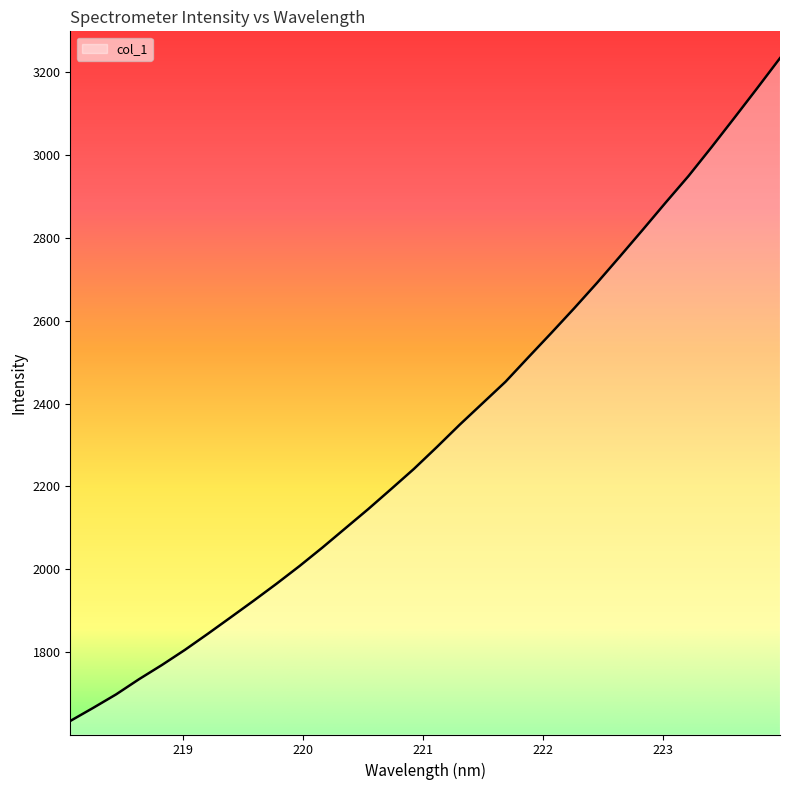

What is the difference between the maximum and minimum values?

1600.1